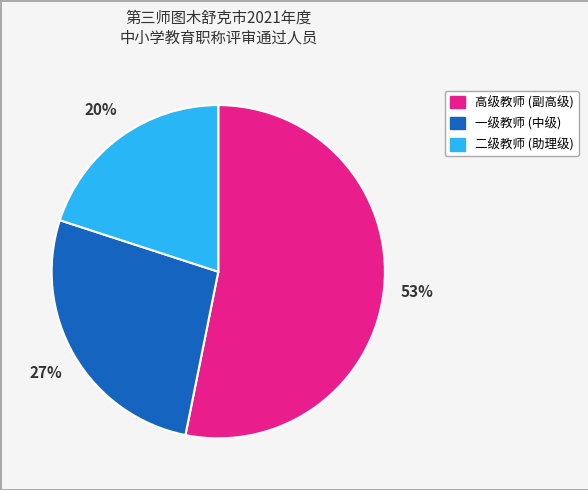

Count the number of slices in the pie.

3